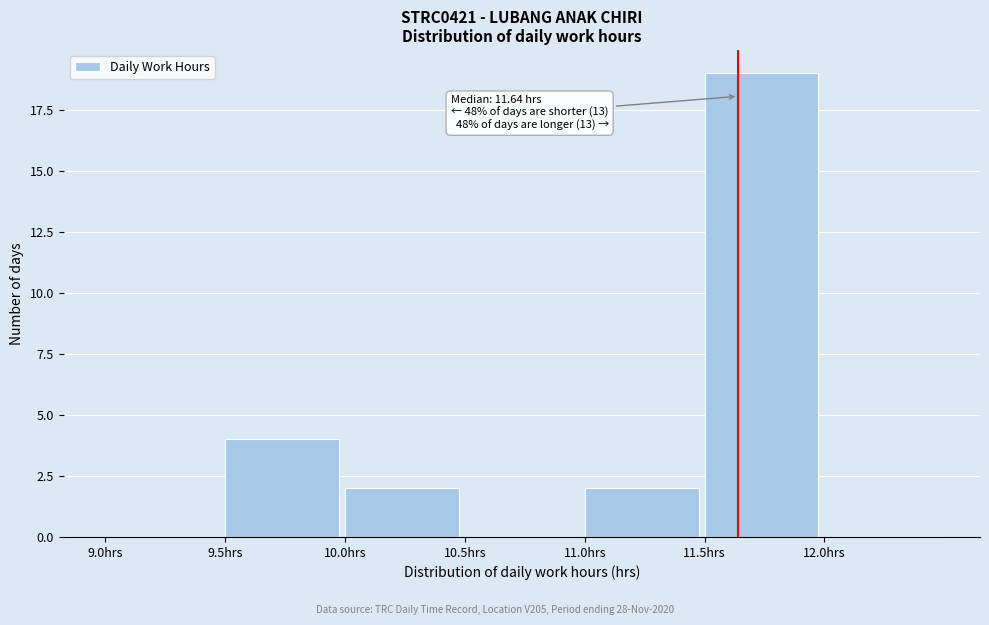

Over which range of the x-axis is the bar tallest?

11.5 to 12.0